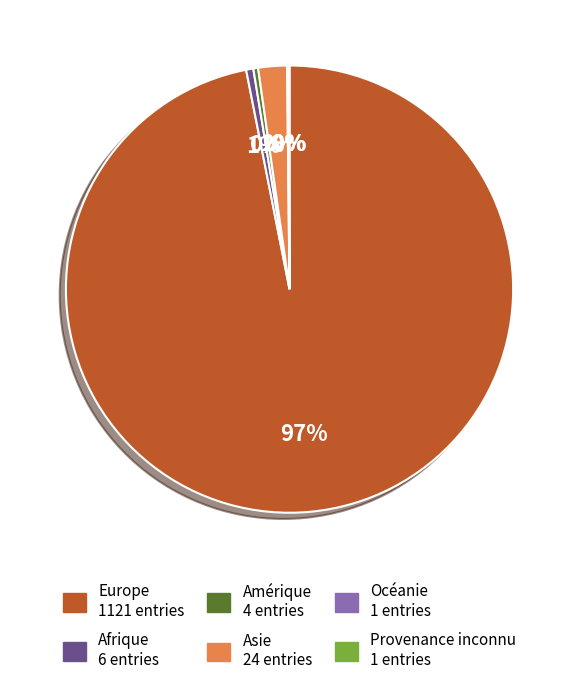

Does any single category account for the majority?

Yes